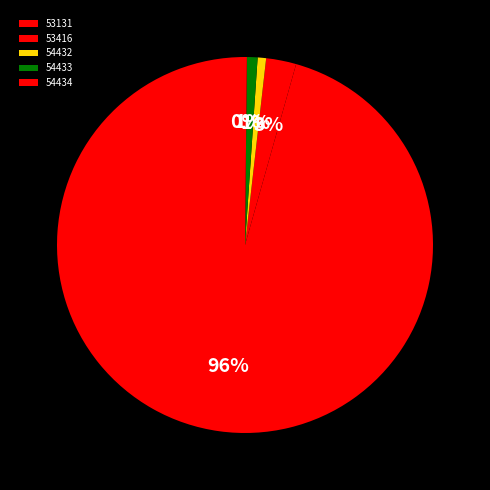

Does any single category account for the majority?

Yes